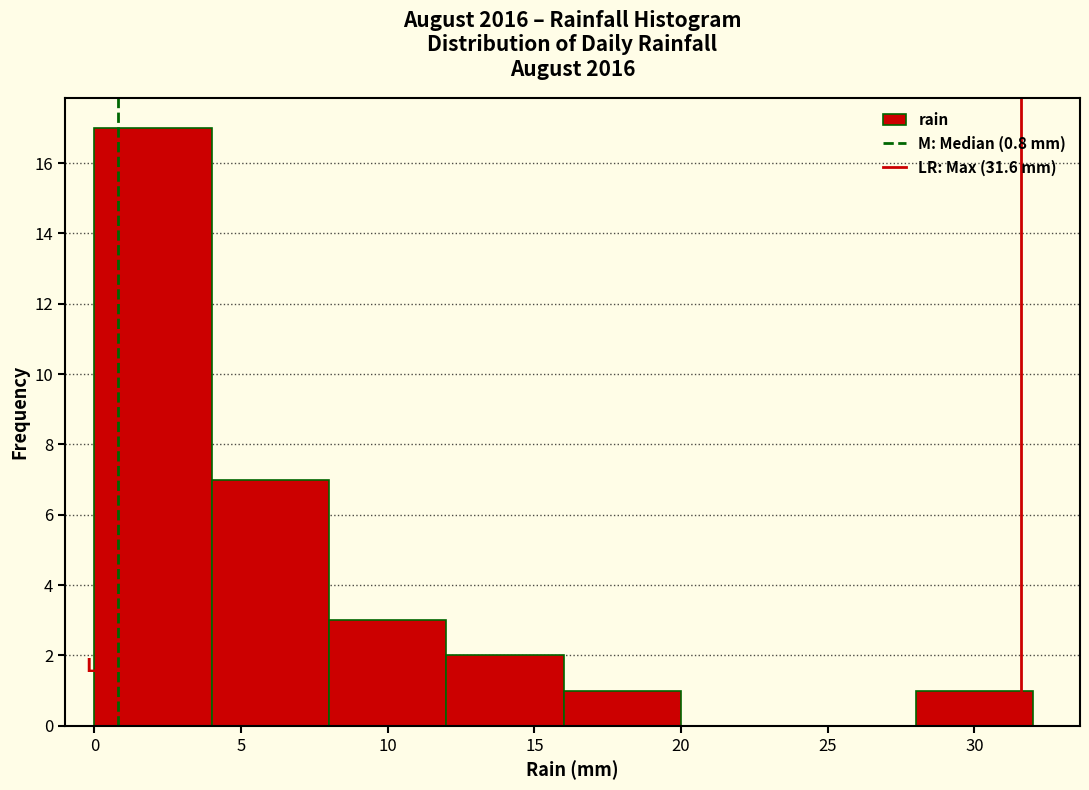

Which range on the x-axis has the tallest bar?

0 to 4